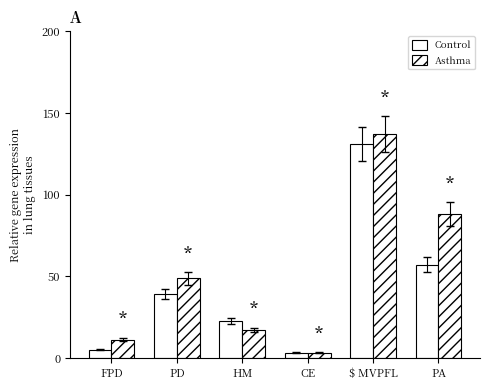

What is the difference between the maximum and minimum values in the Control series?

127.5